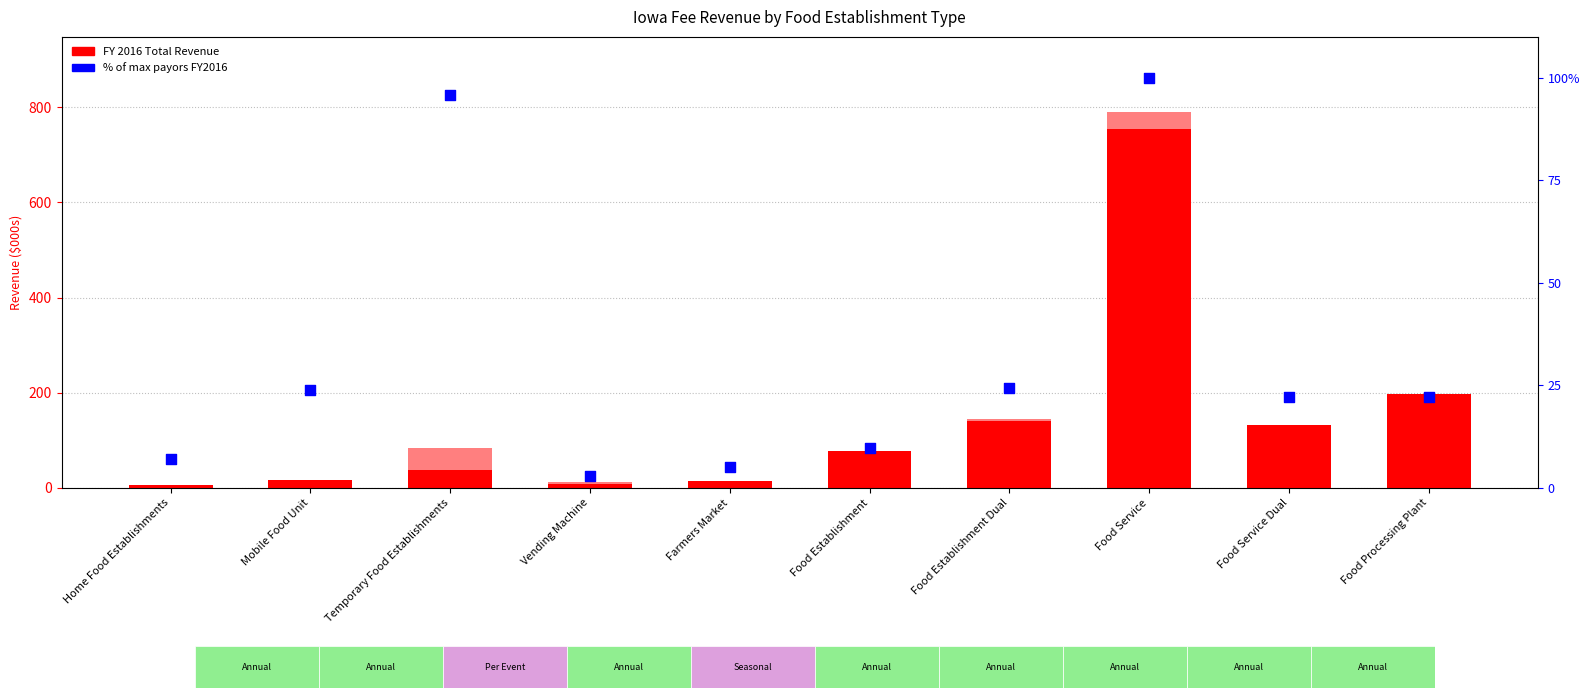

Which series has the largest total across all categories?

FY 2015 Total Revenue